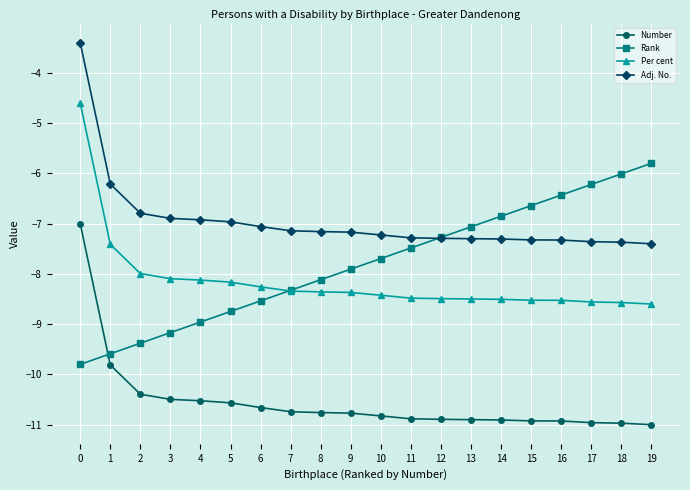

What value does the Adj. No. series have at 0?

-3.4